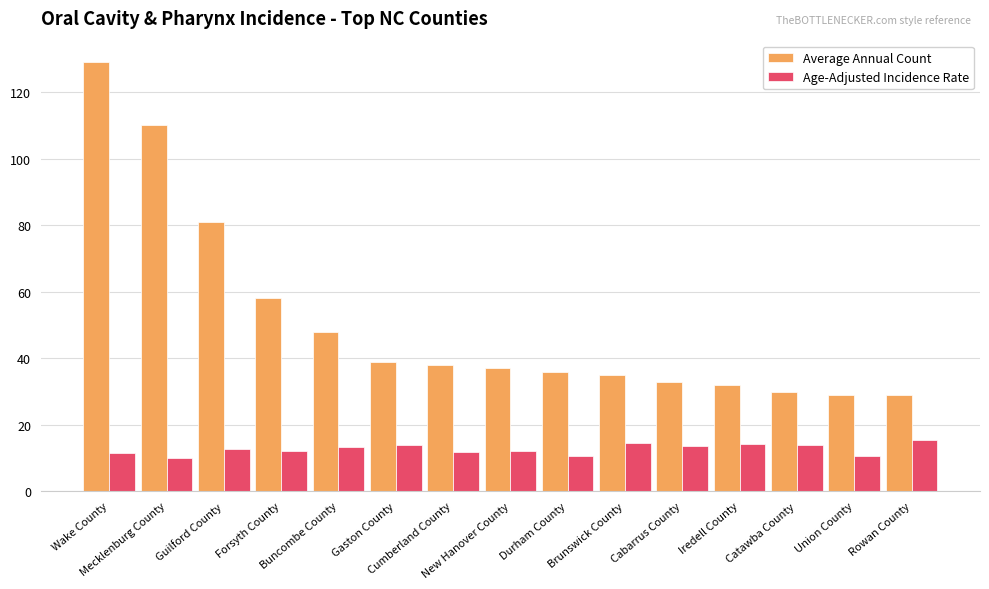

What position from the right is Buncombe County?

11